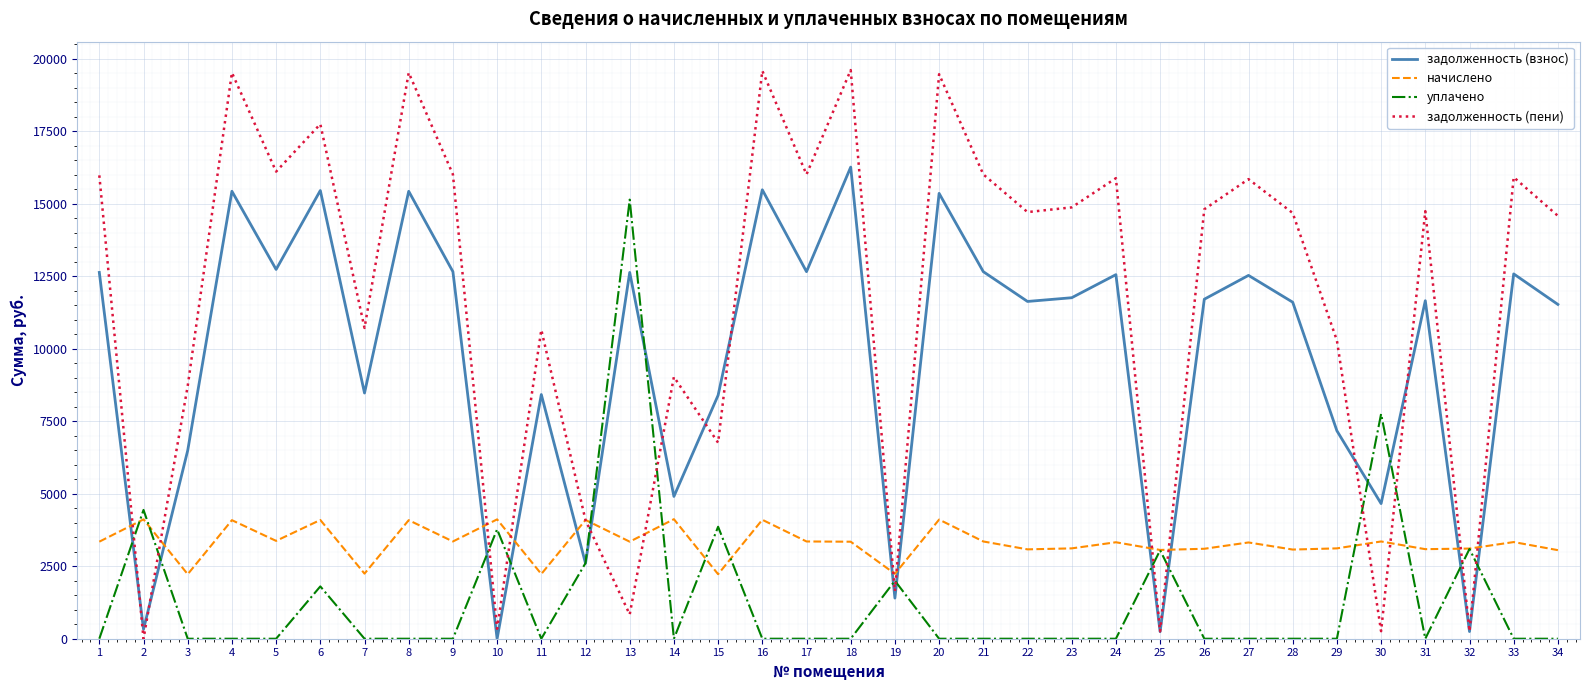

What is the maximum value for начислено?

4123.2